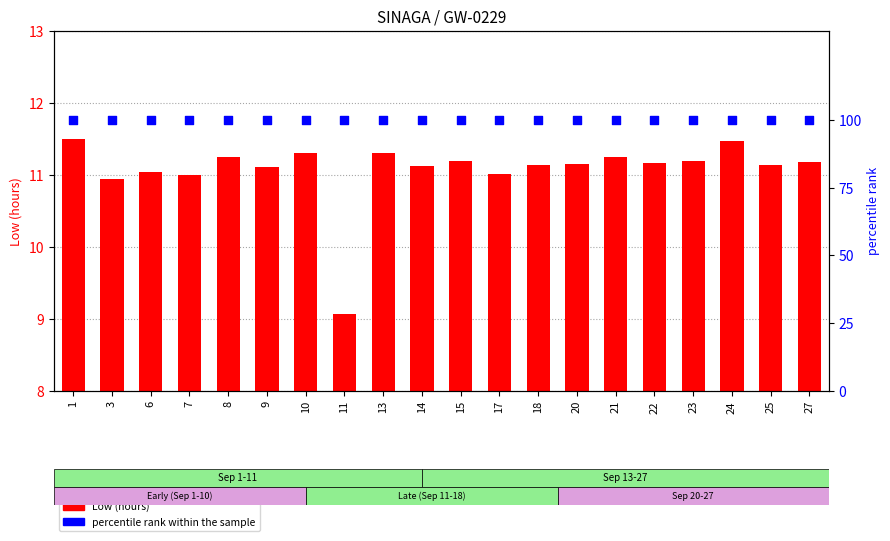

Is the value of percentile rank within the sample at 11 greater than the value of Low (hours) at 1?

Yes